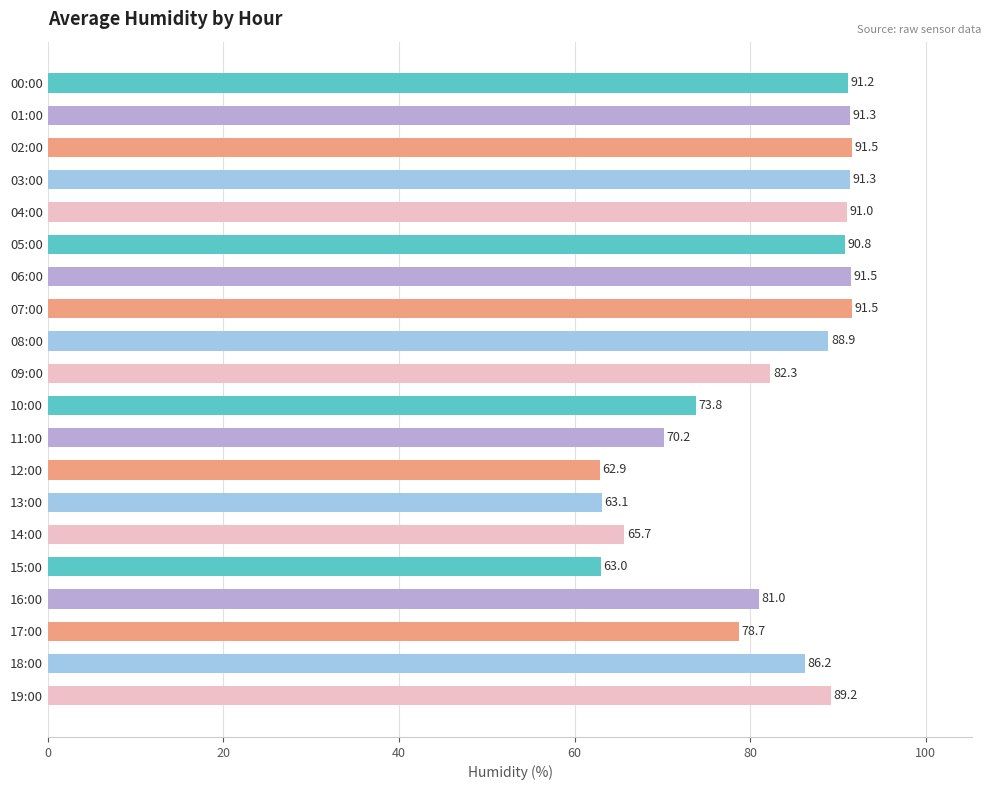

What position from the top is 08:00?

9